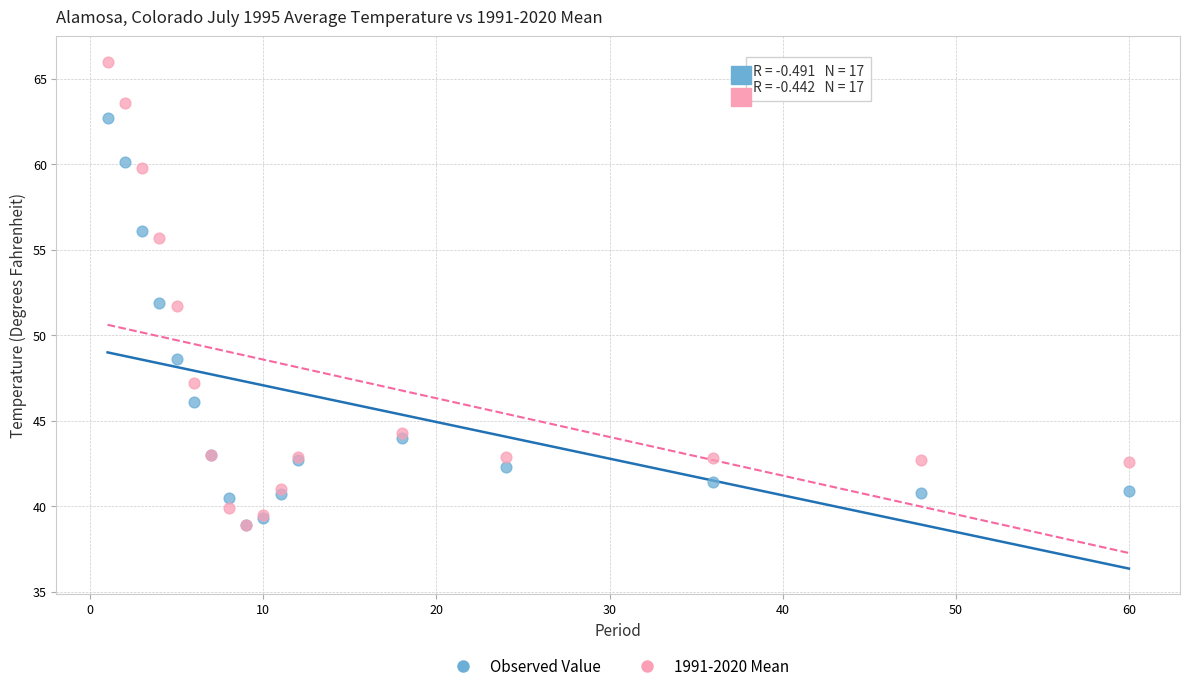

Which series has the largest Y range (max minus min)?

1991-2020 Mean